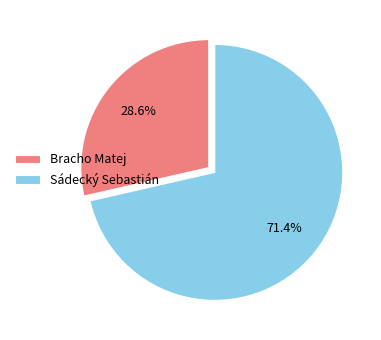

Which category has the smallest portion of the pie?

Bracho Matej